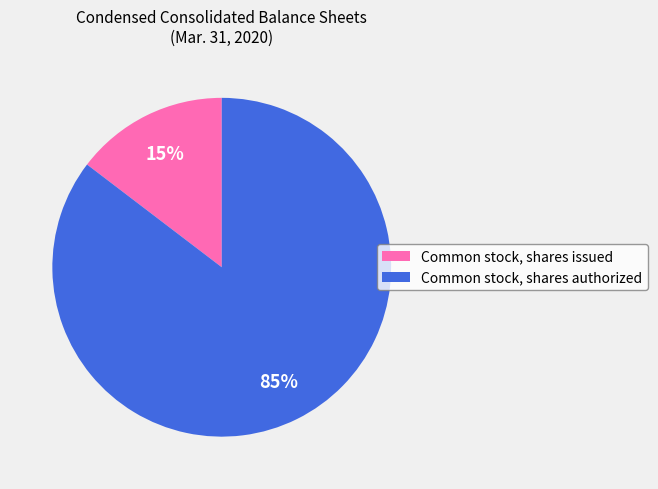

What is the largest slice in the pie chart?

Common stock, shares authorized